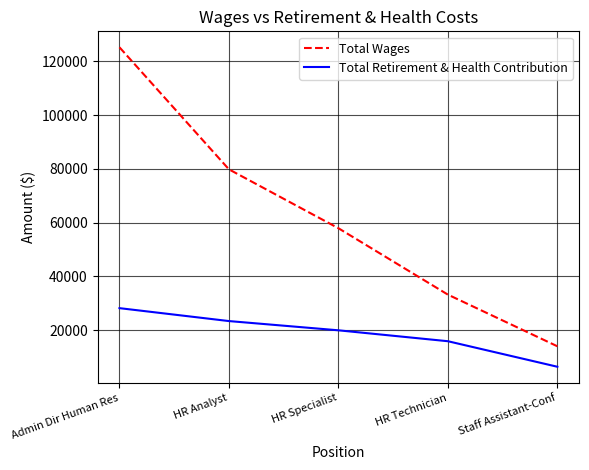

Reading right to left, extract all data points from this chart.

Total Wages: Staff Assistant-Conf=14032	HR Technician=33241	HR Specialist=57925	HR Analyst=79812	Admin Dir Human Res=125193
Total Retirement & Health Contribution: Staff Assistant-Conf=6423	HR Technician=15914	HR Specialist=19971	HR Analyst=23407	Admin Dir Human Res=28211